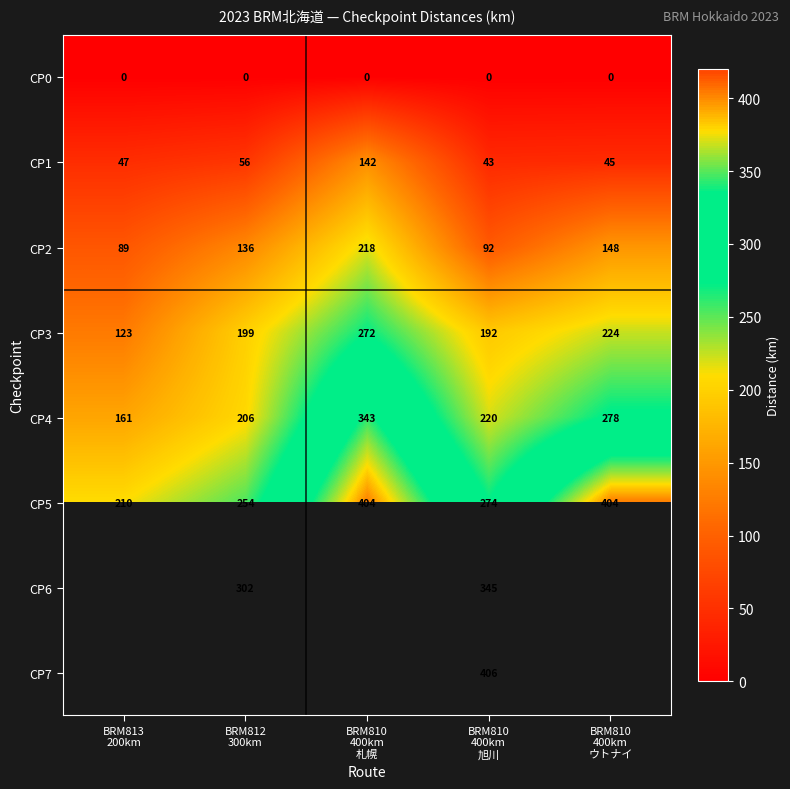

What is the highest value of the CP4 series?

343